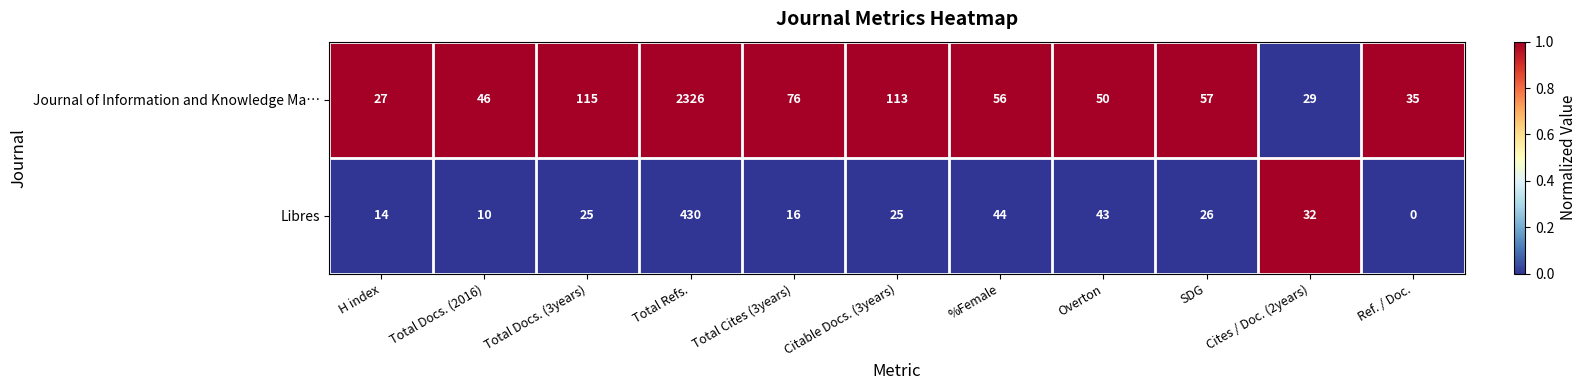

Reading left to right, transcribe all the data shown in this chart.

Journal of Information and Knowledge Ma…: H index=27	Total Docs. (2016)=46	Total Docs. (3years)=115	Total Refs.=2326	Total Cites (3years)=76	Citable Docs. (3years)=113	%Female=56	Overton=50	SDG=57	Cites / Doc. (2years)=29	Ref. / Doc.=35
Libres: H index=14	Total Docs. (2016)=10	Total Docs. (3years)=25	Total Refs.=430	Total Cites (3years)=16	Citable Docs. (3years)=25	%Female=44	Overton=43	SDG=26	Cites / Doc. (2years)=32	Ref. / Doc.=0